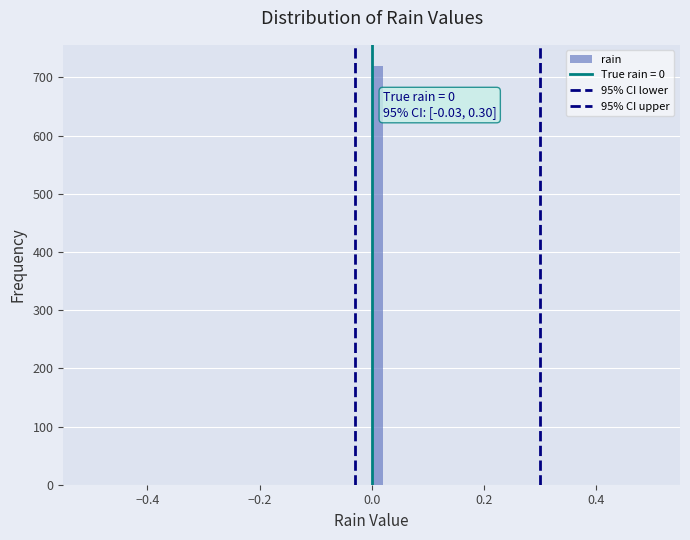

Around what value on the x-axis is the tallest bar? Give the approximate position of its centre, as read against the axis.

0.02